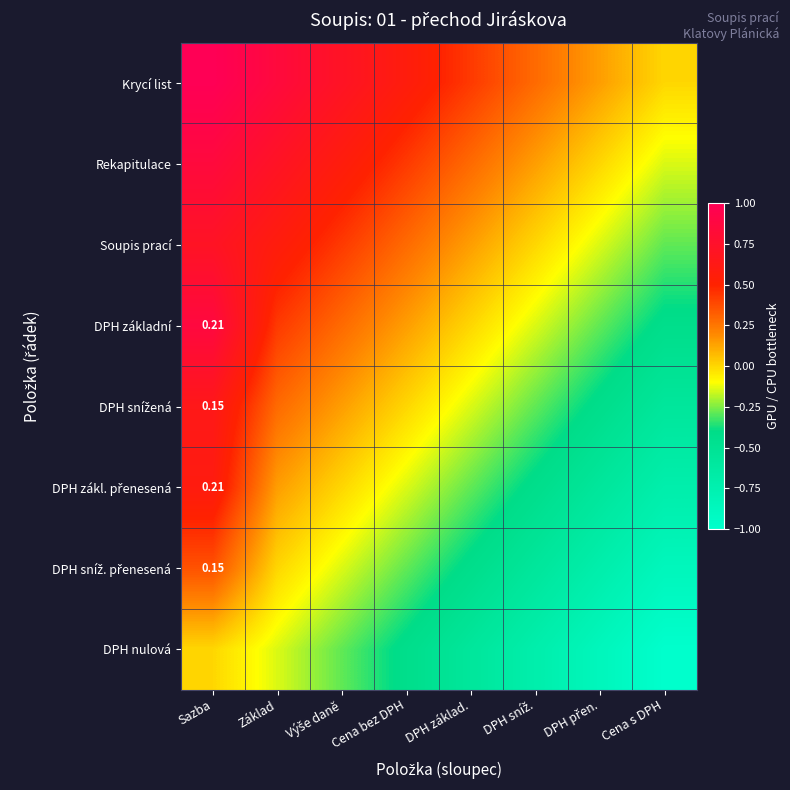

Which category has the highest value across all series?

Sazba